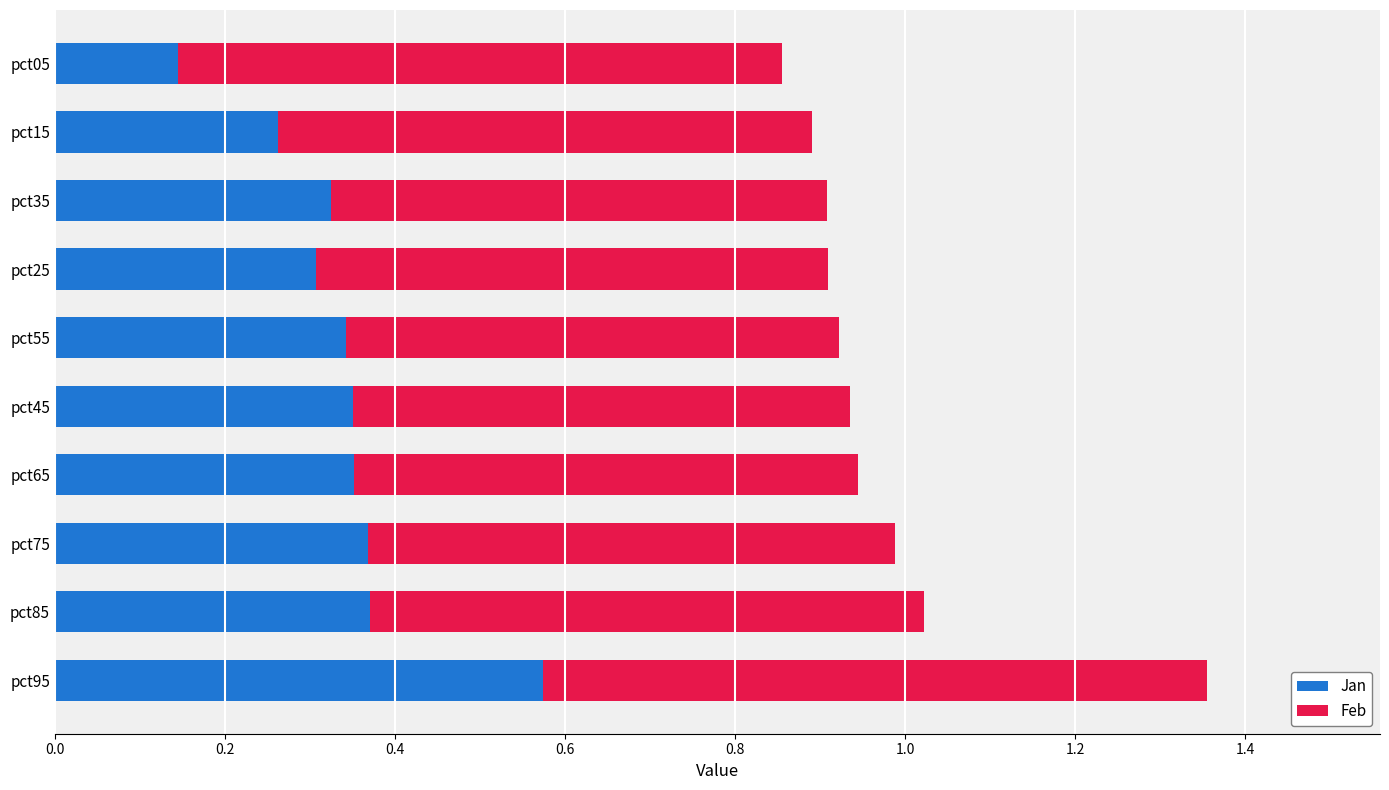

What is the sum of all Jan values?

3.4